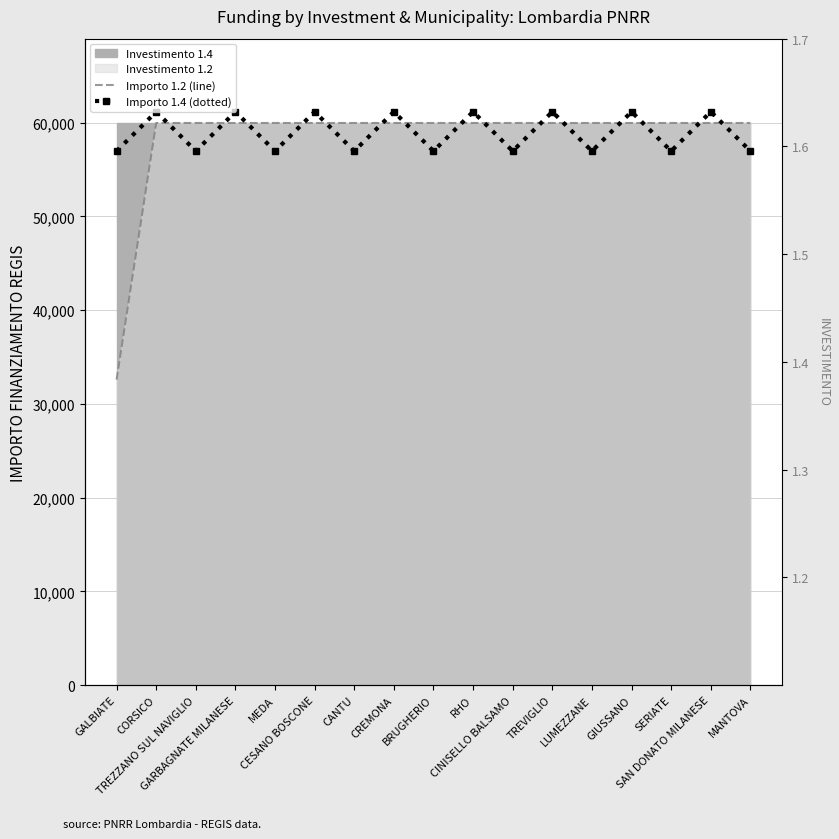

Rank the series at CREMONA from lowest to highest value.

Importo 1.2 (line), Importo 1.4 (dotted)